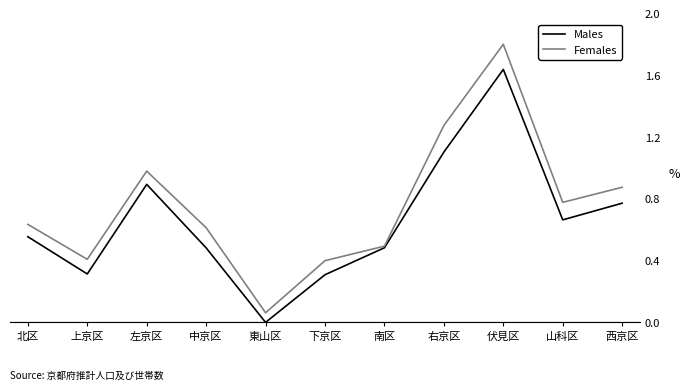

What is the difference between the second highest and minimum values in the Females series?

1.2